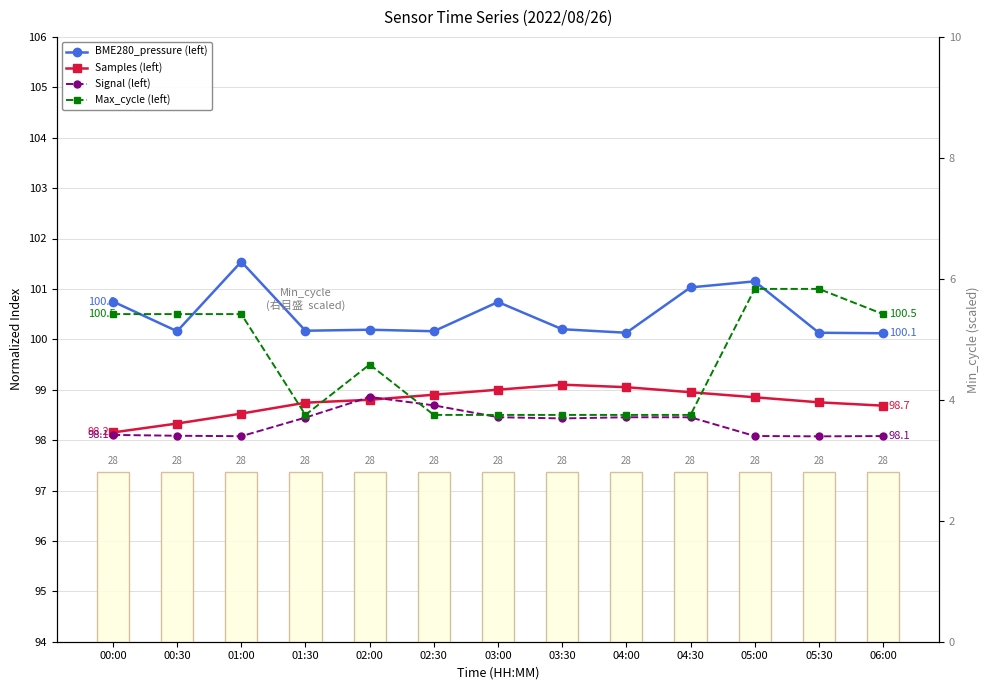

List the series in order of their peak value, highest first.

BME280_pressure (norm), Max_cycle (norm), Samples (norm), Signal (norm), Min_cycle (right)